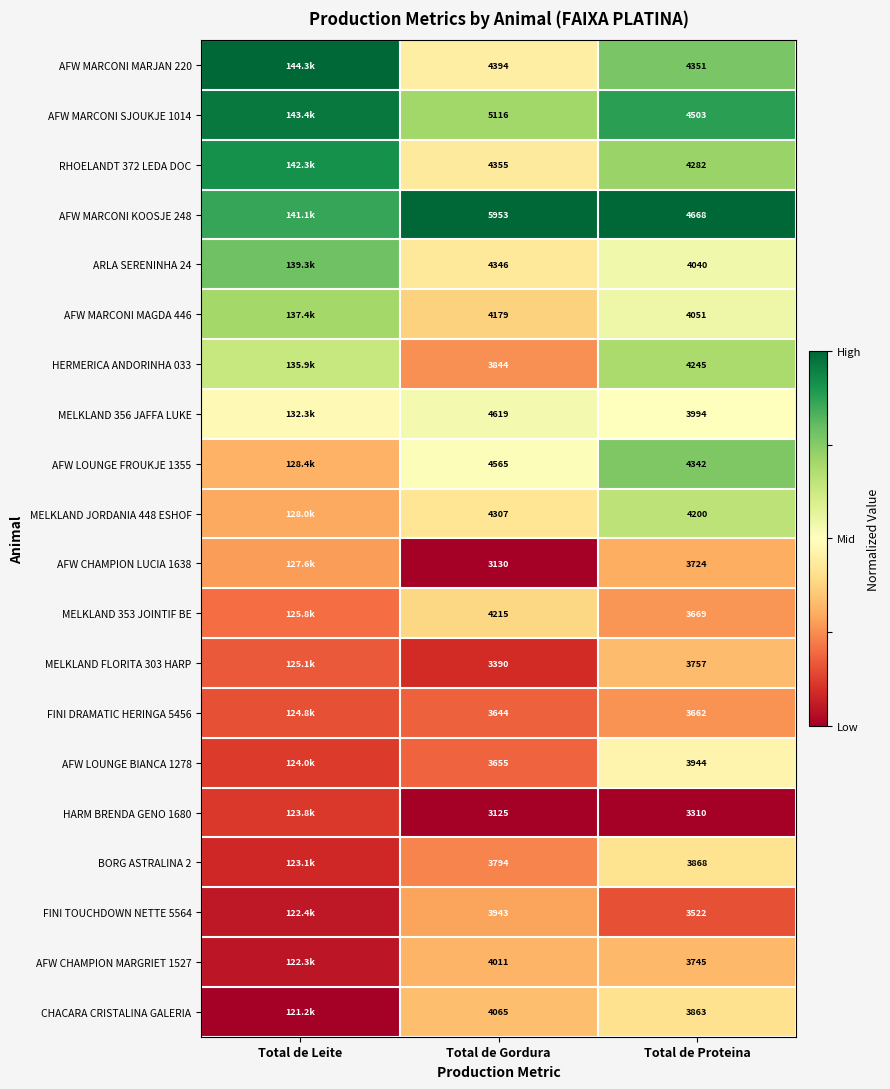

At which category does the chart reach its peak across all series?

Total de Leite